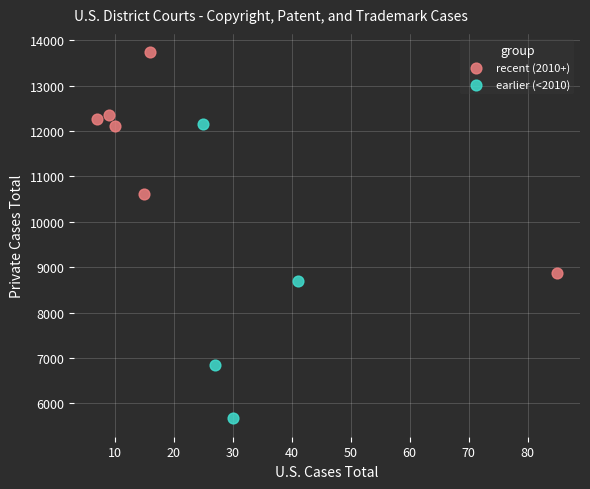

Which series reaches the maximum Y coordinate?

recent (2010+)